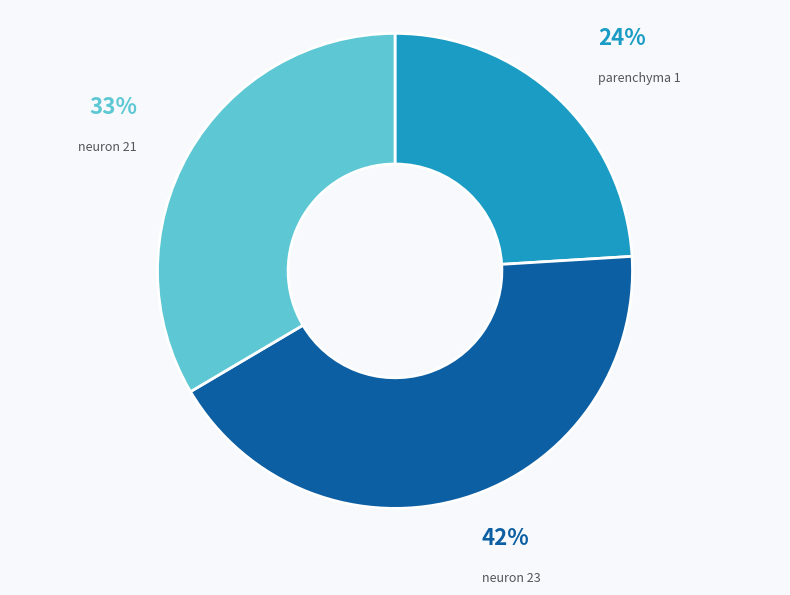

Rank the categories by value from lowest to highest.

parenchyma 1, neuron 21, neuron 23